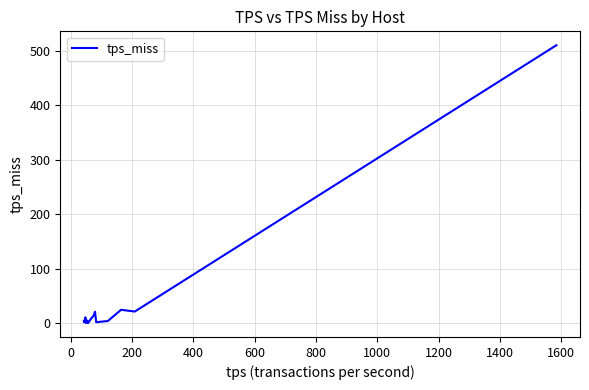

What is the difference between the maximum and minimum values?

509.7